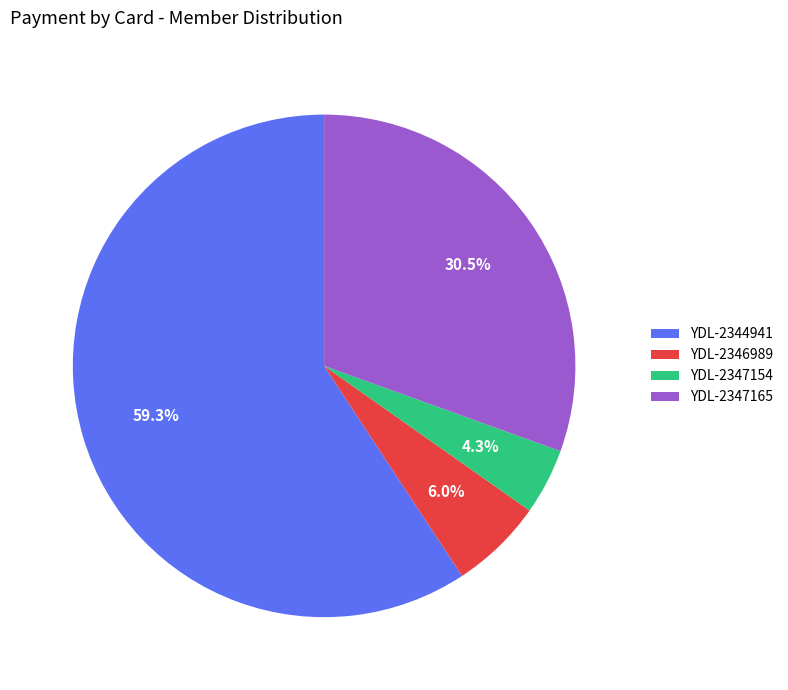

Which has a higher value, YDL-2347165 or YDL-2346989?

YDL-2347165